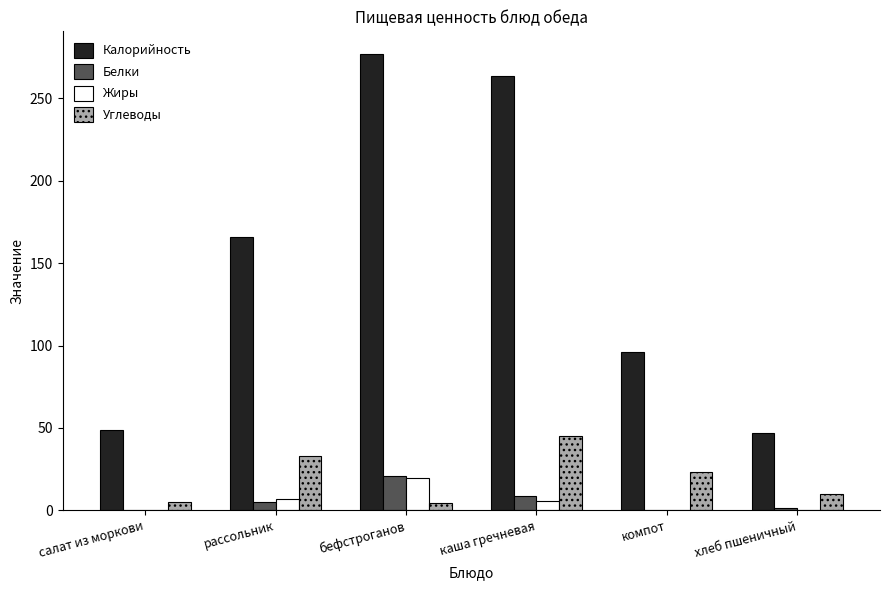

How many data points does each series have?

6